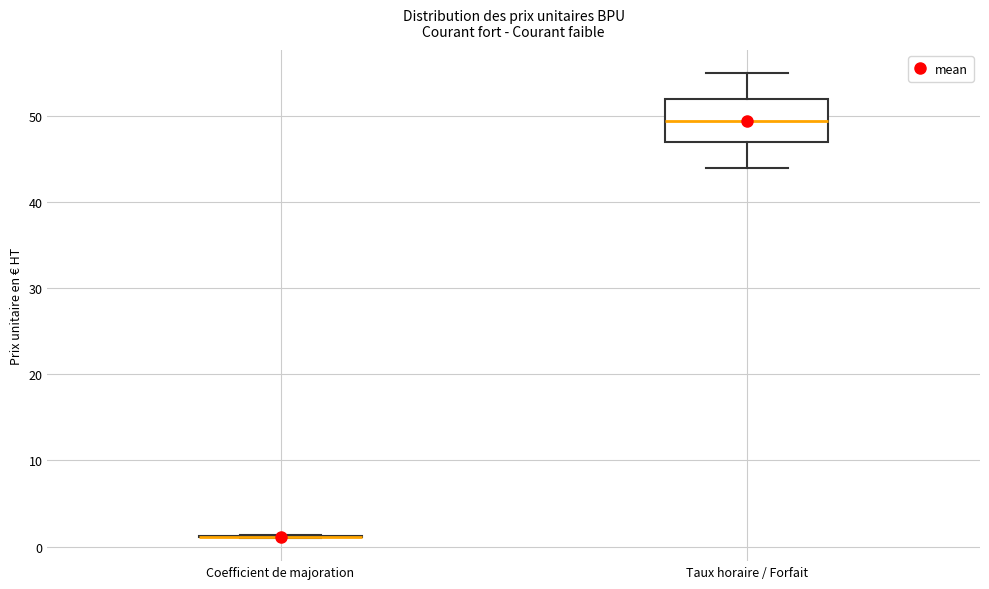

Reading left to right, transcribe this box plot: for each box, give where its median line is, the range the box spans, and where its two whiskers end, as read against the y-axis. The values are not printed on the chart, so give them approximately, as read against the axis.

Coefficient de majoration: box collapsed to a line at 1, whiskers 1 to 1
Taux horaire / Forfait: median 50, box 47 to 52, whiskers 44 to 55